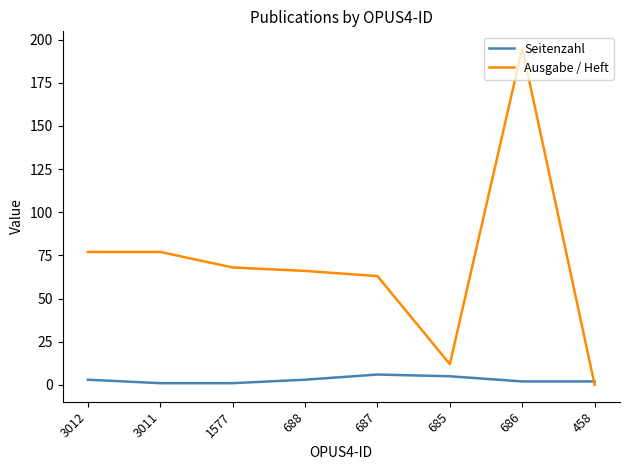

Rank the series by their average value, from lowest to highest.

Seitenzahl, Ausgabe / Heft